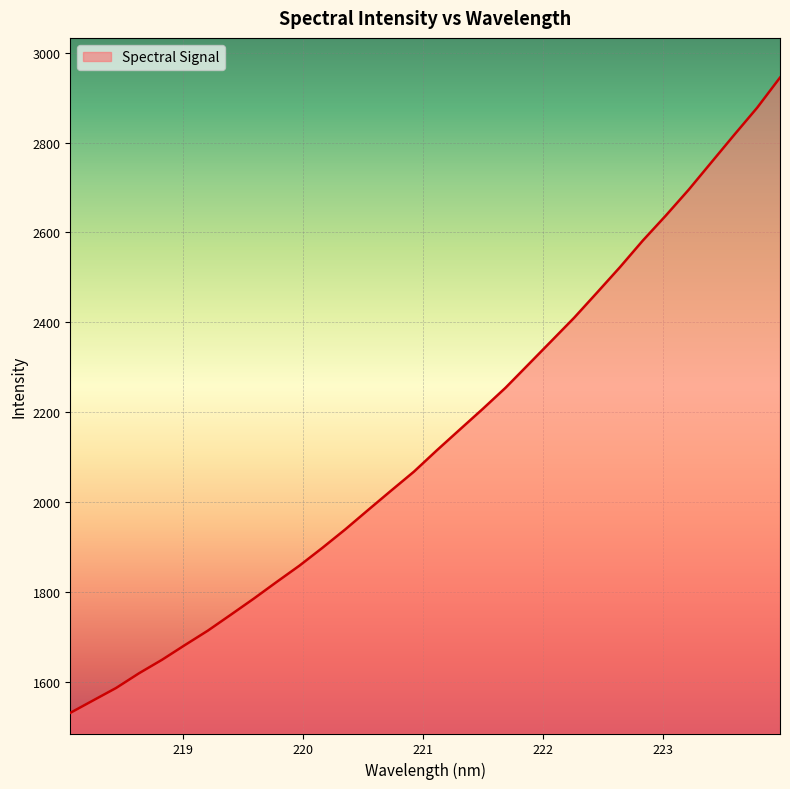

Reading left to right, list all the values displayed in this chart.

1530.9	1558.6	1586.3	1619.0	1648.9	1681.7	1713.8	1749.1	1784.8	1822.0	1858.5	1898.0	1939.1	1982.4	2025.3	2067.7	2115.2	2161.2	2207.0	2254.3	2306.2	2358.1	2410.2	2466.2	2522.7	2581.9	2637.3	2694.8	2756.2	2817.4	2877.6	2944.7